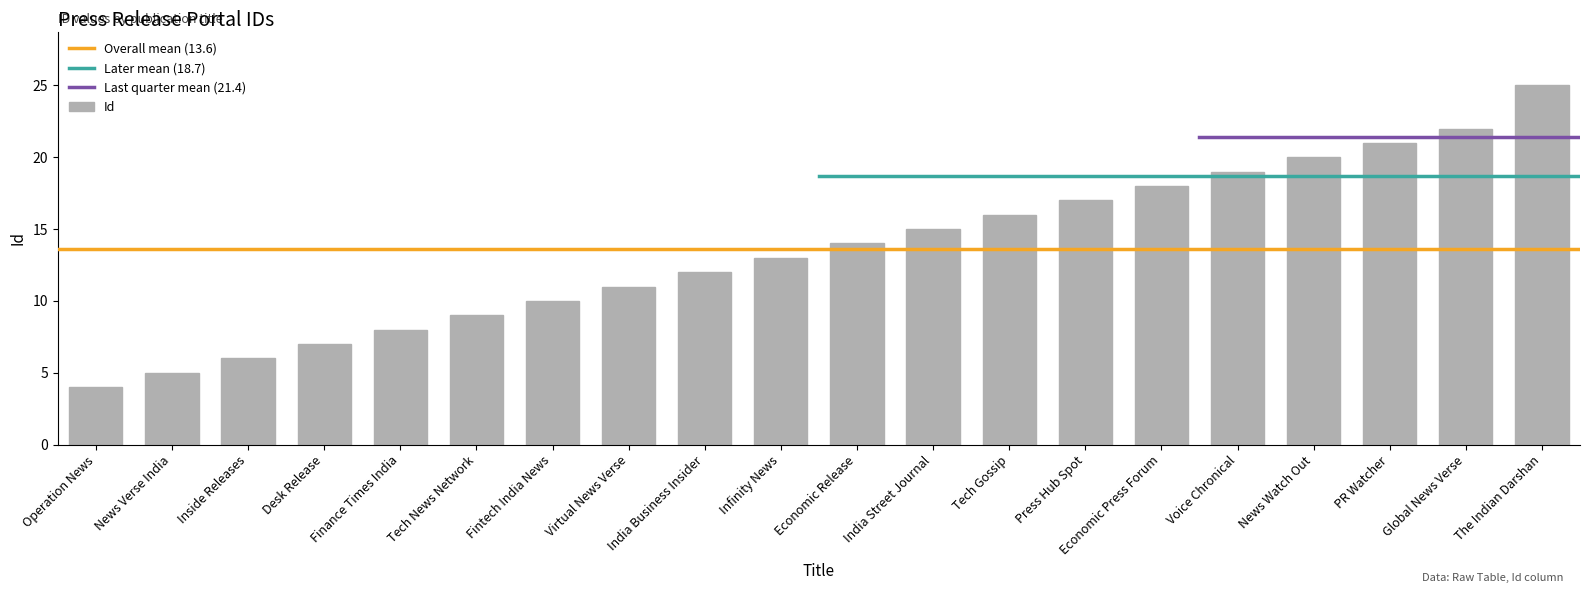

How many distinct data groups are displayed?

1